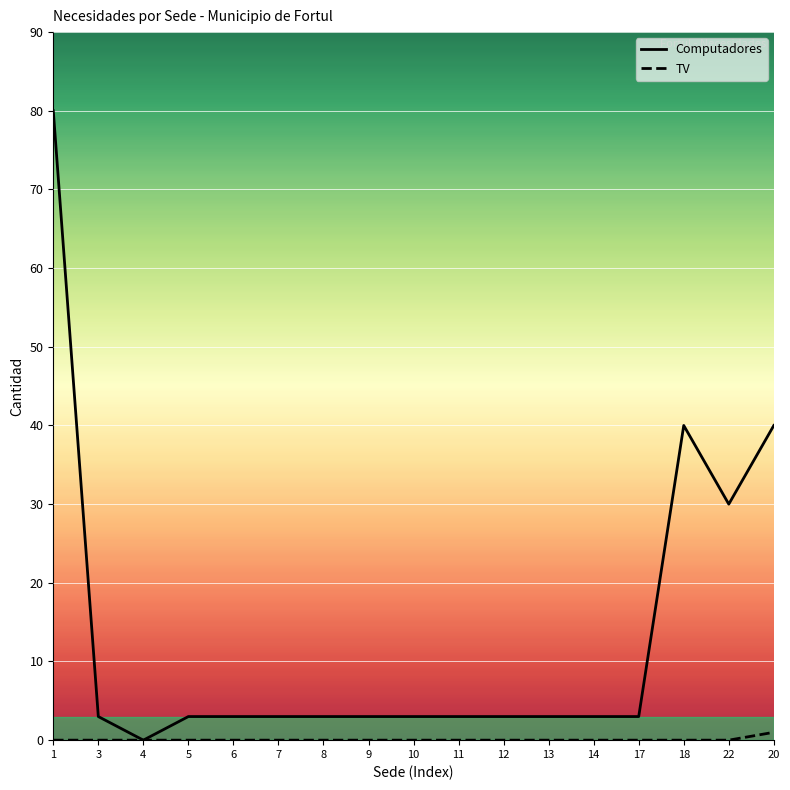

The TV series shows 0 at 9. True or false?

True